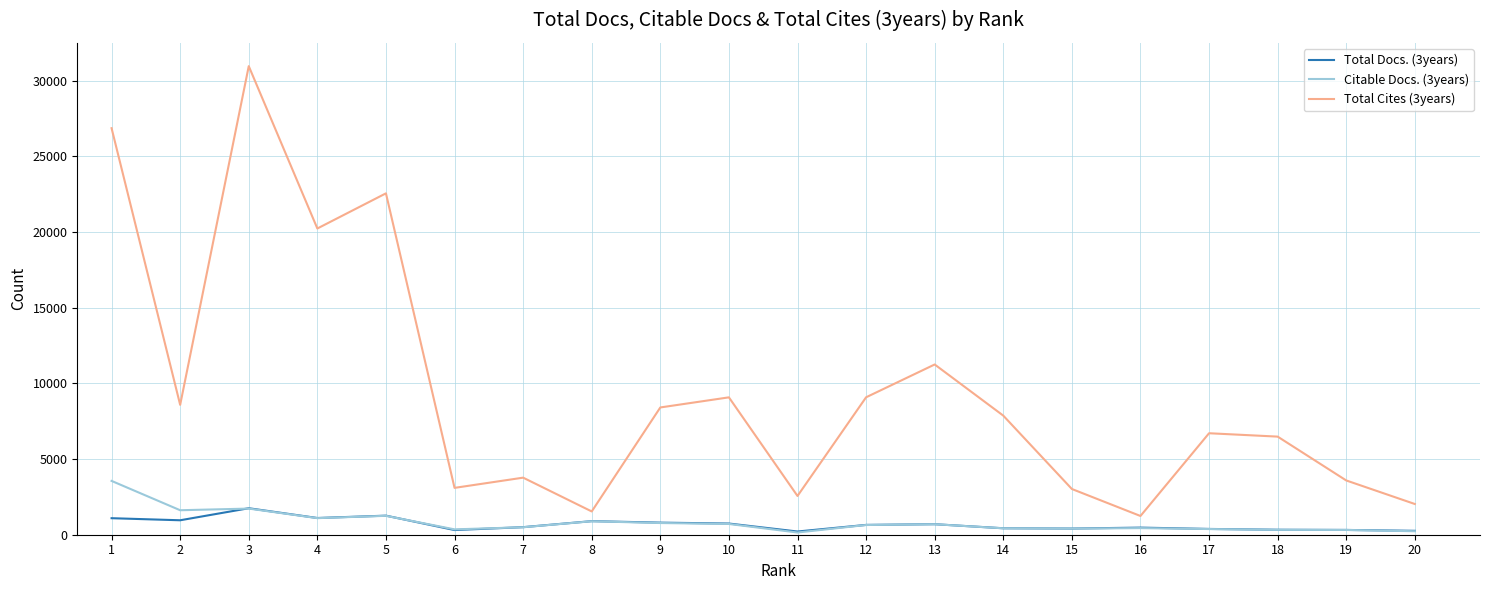

Rank the series by their maximum value, from lowest to highest.

Total Docs. (3years), Citable Docs. (3years), Total Cites (3years)